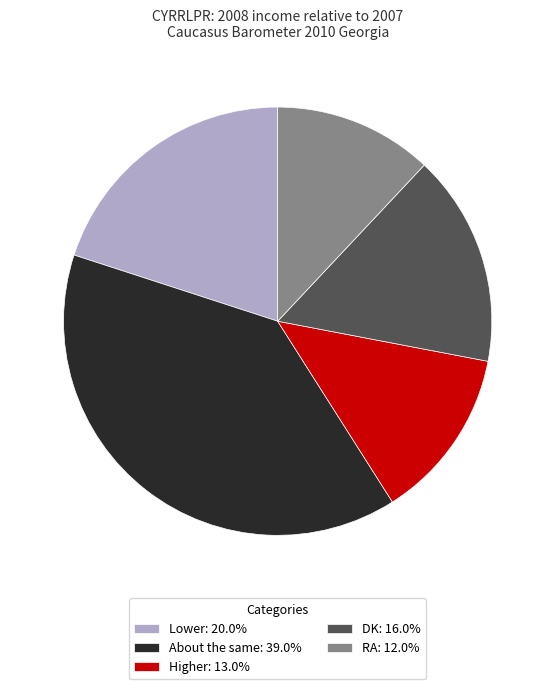

Does About the same account for over 50% of the chart?

No